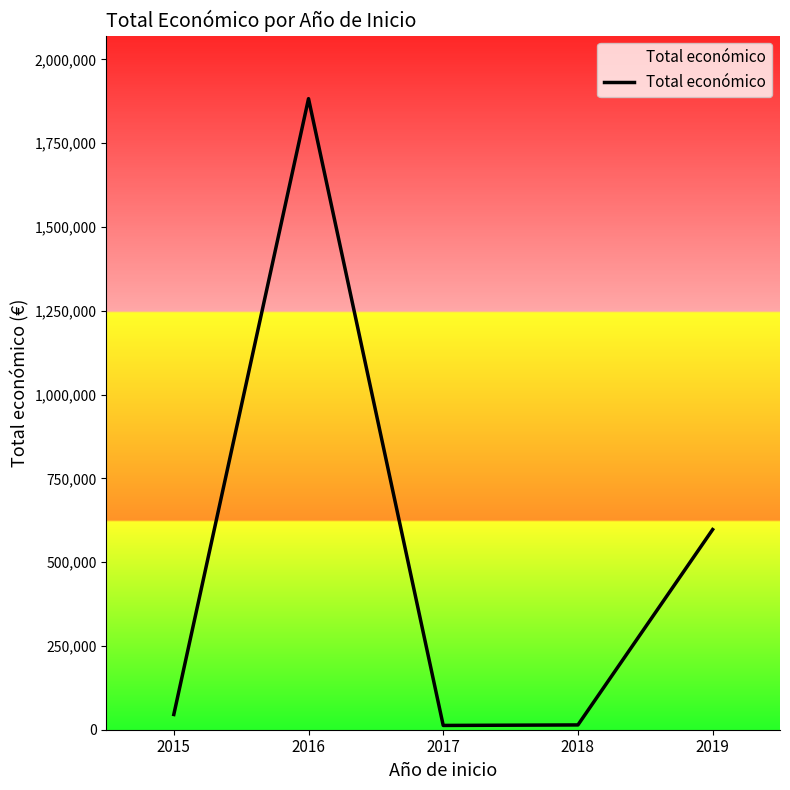

Where is the first local maximum?

2016